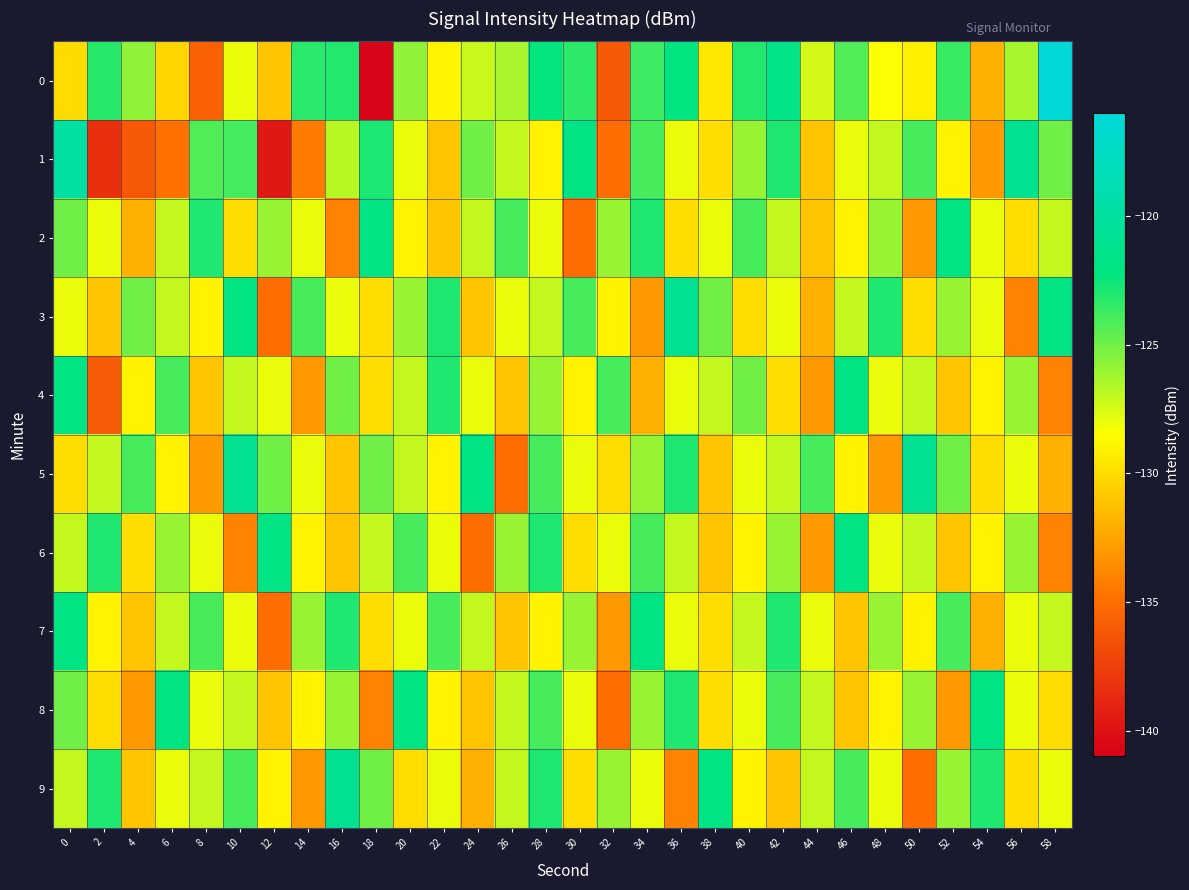

Which category has the highest value across all series?

58